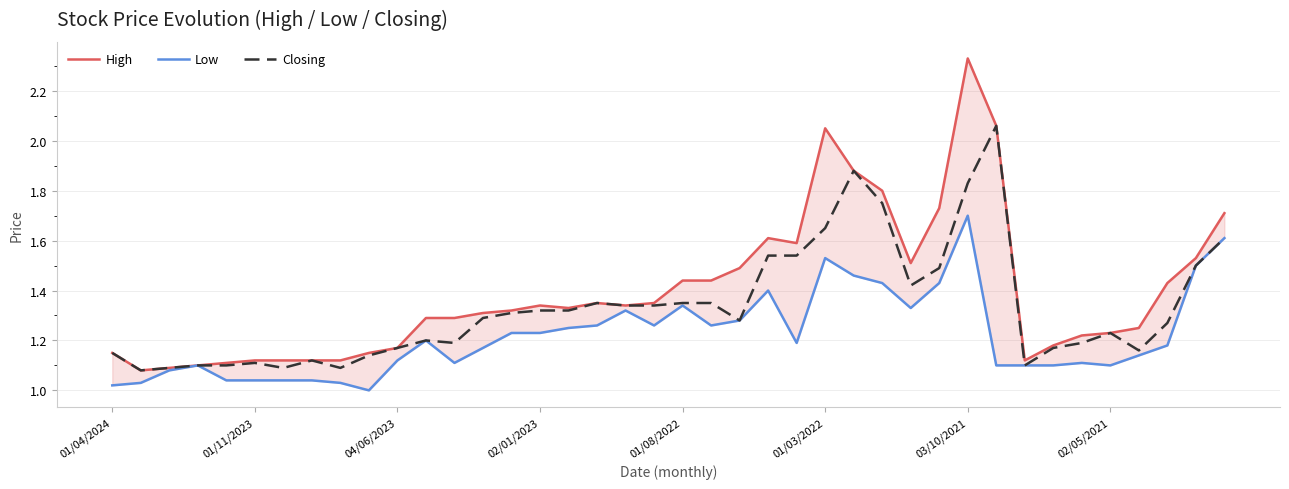

What is the lowest value of the High series?

1.1